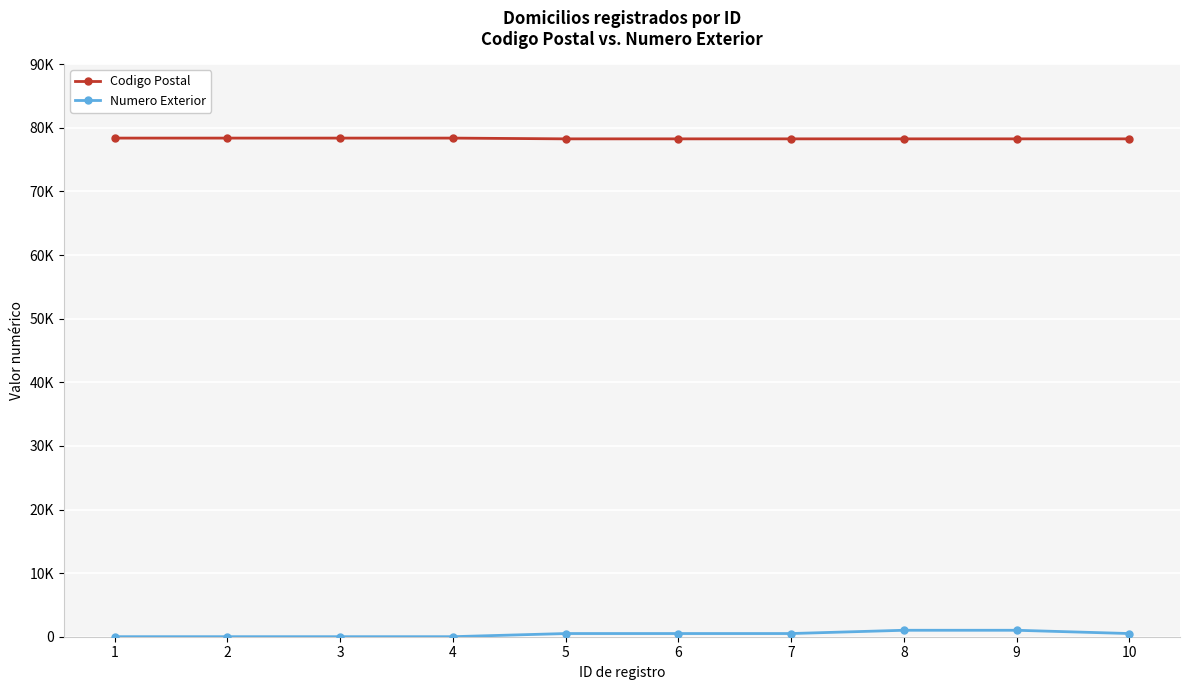

Is this an area chart (filled region under the line)?

No